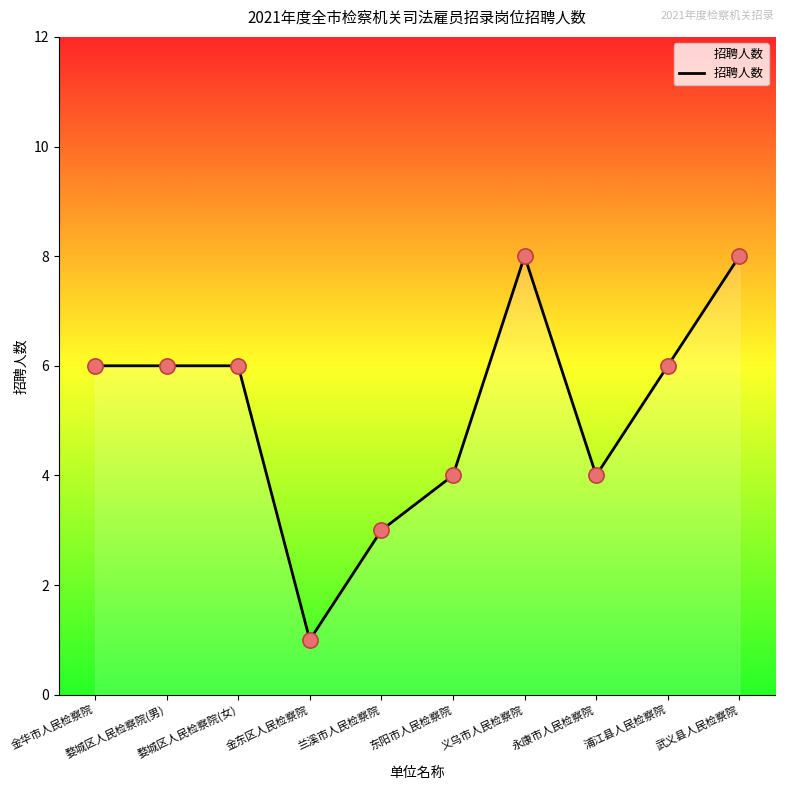

Approximately how many times larger is the value at 婺城区人民检察院(女) compared to 浦江县人民检察院?

1.0